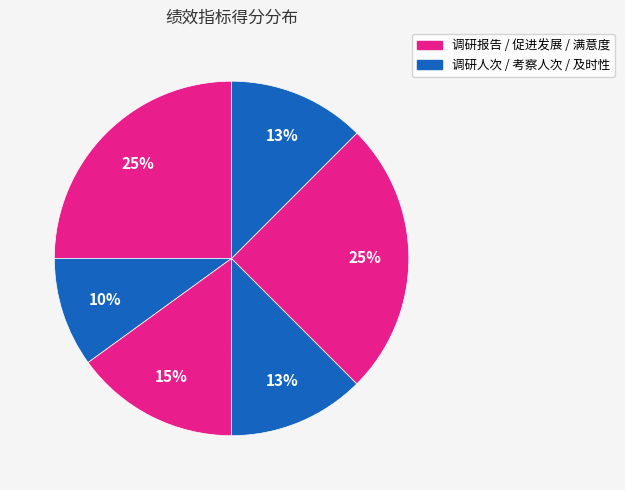

Count the number of slices in the pie.

6